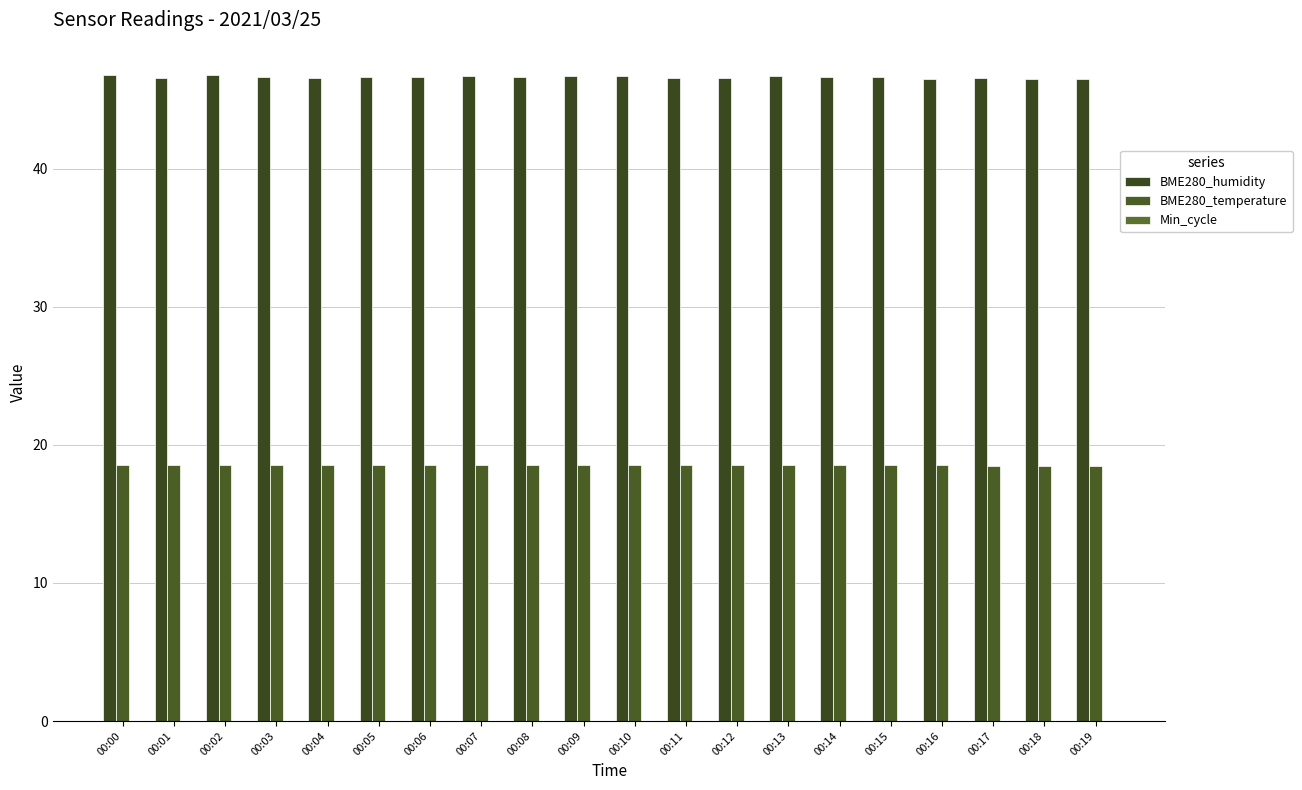

Are the bars grouped side by side (vs. stacked)?

Yes